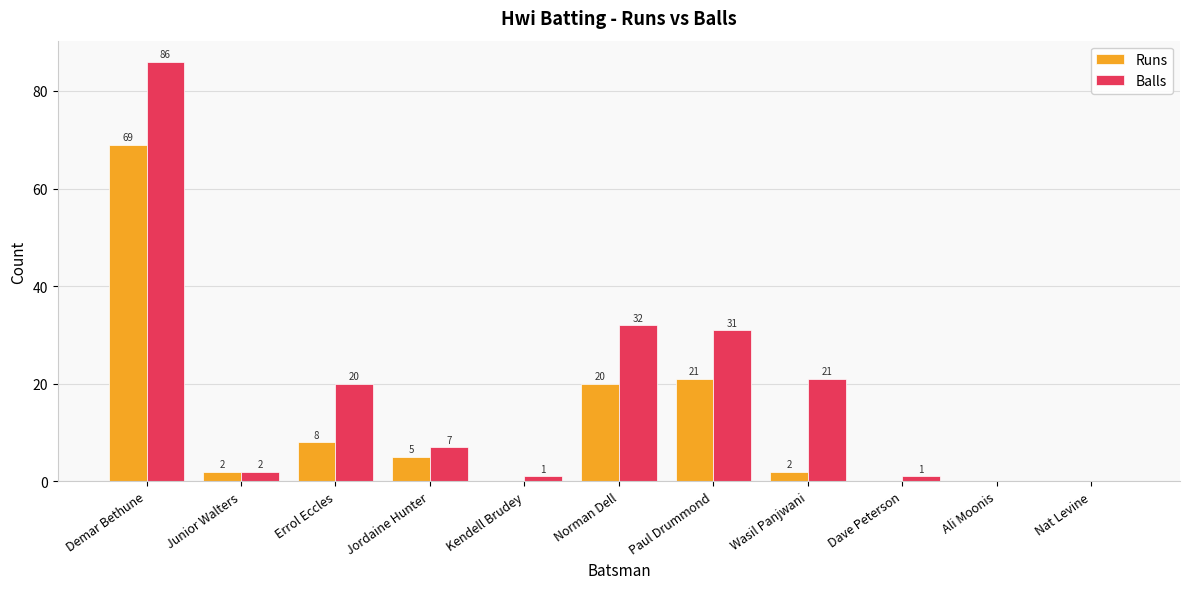

What is the greatest value displayed?

86